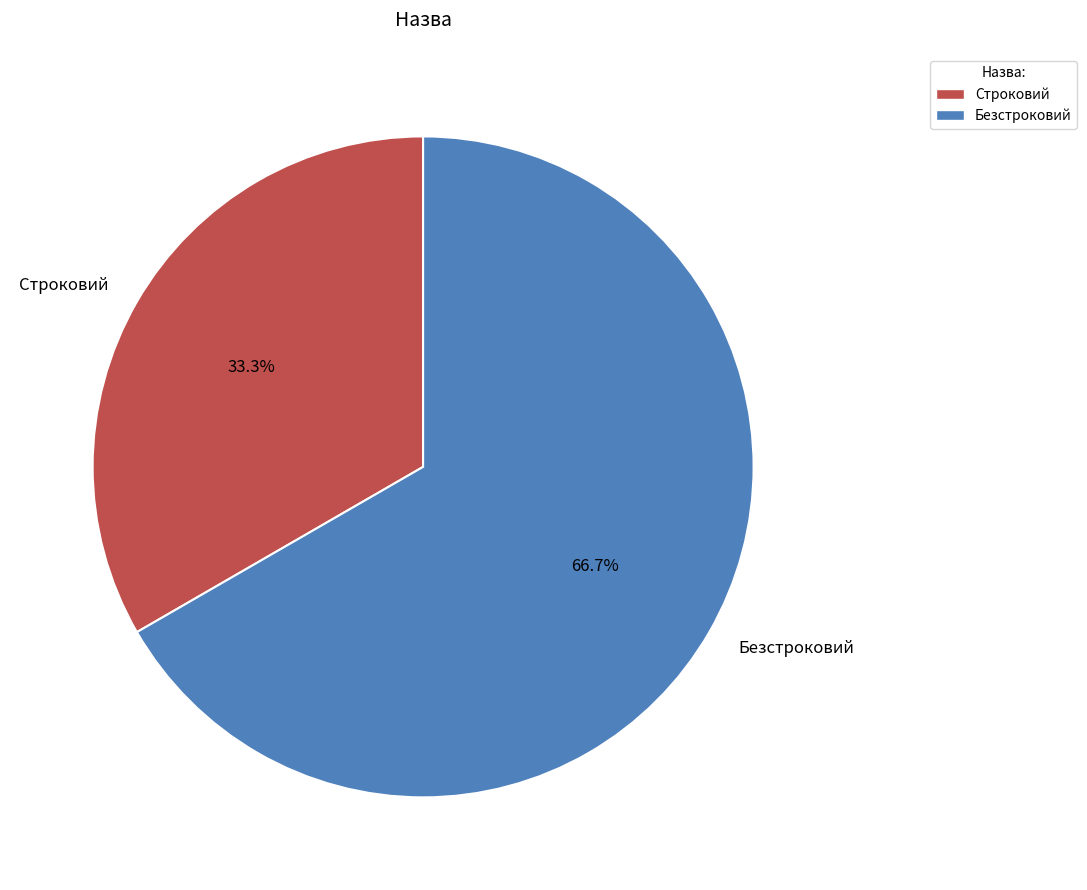

To the nearest percent, what is the average slice percentage?

50%